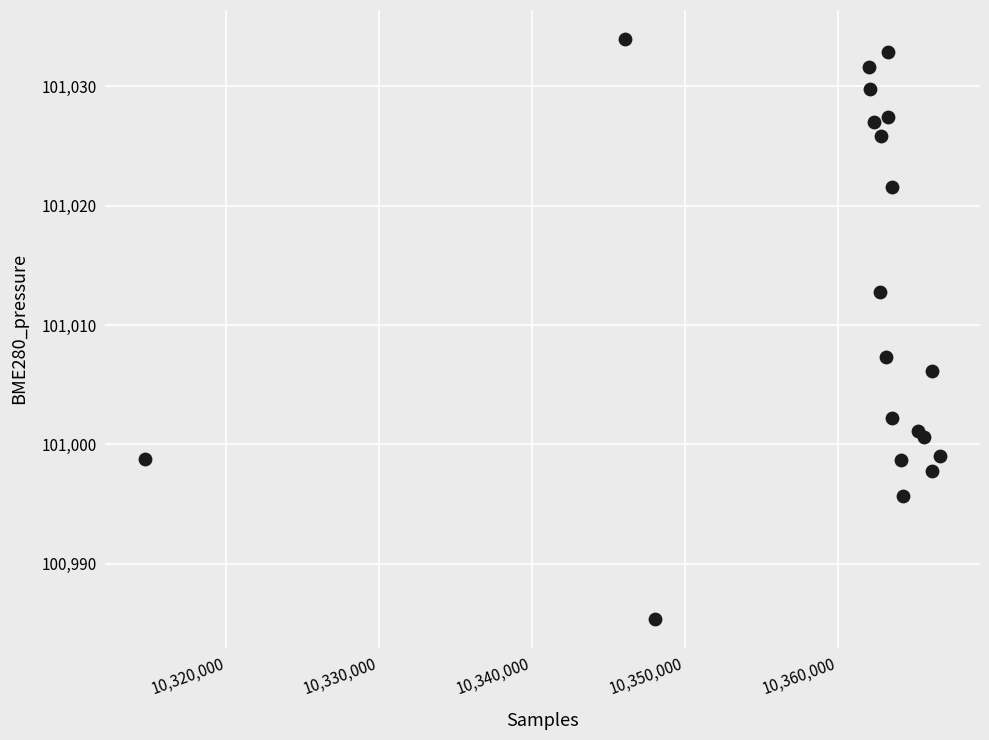

What Y value in the scatter plot is closest to 101009?

101007.3